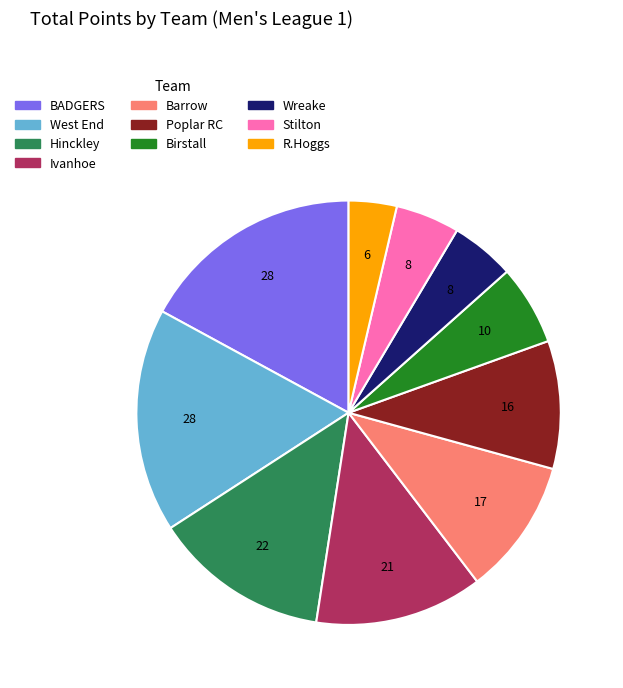

Is R.Hoggs the majority of the pie?

No